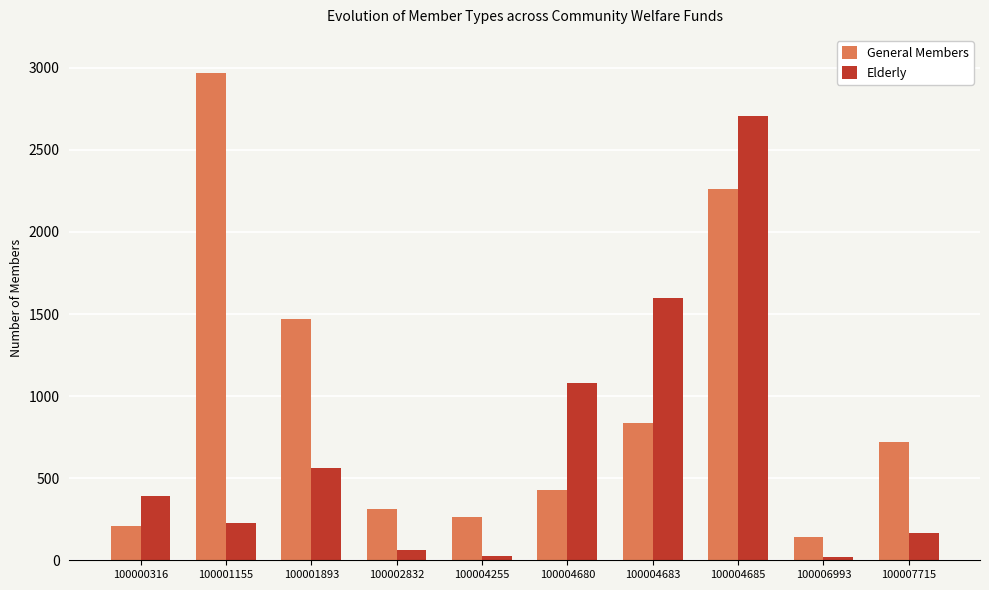

What are all the series names shown in the legend?

General Members, Elderly